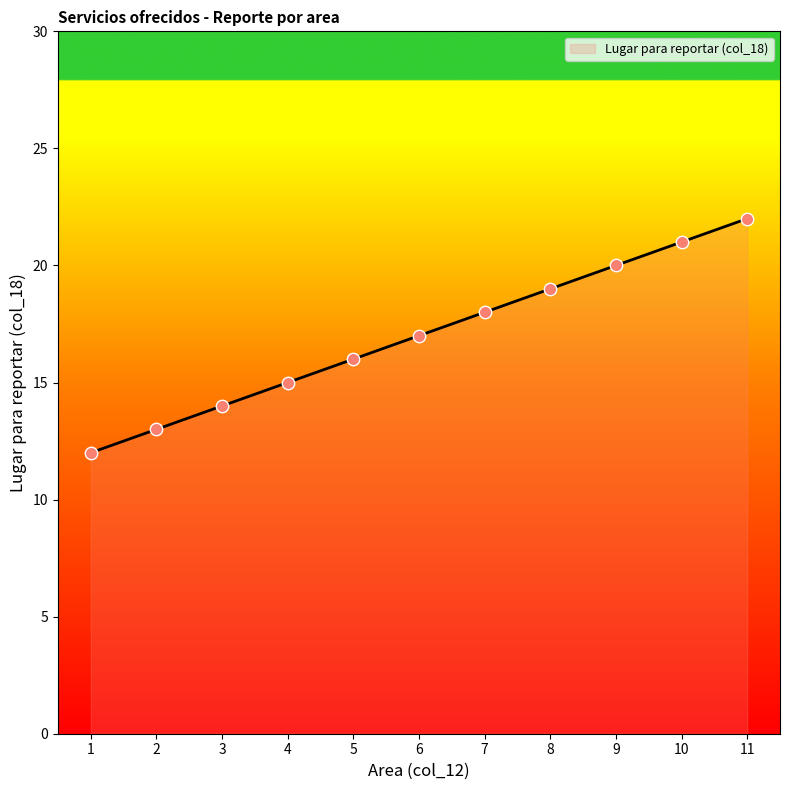

Which has a higher value, 5 or 9?

9